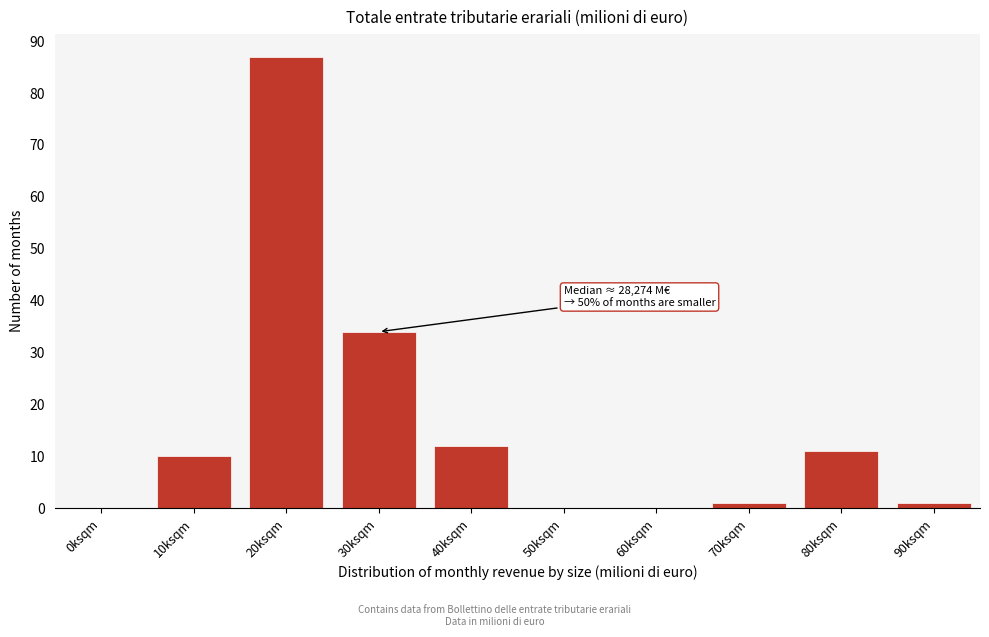

Reading left to right, transcribe all the data shown in this chart.

0ksqm=0	10ksqm=10	20ksqm=87	30ksqm=34	40ksqm=12	50ksqm=0	60ksqm=0	70ksqm=1	80ksqm=11	90ksqm=1